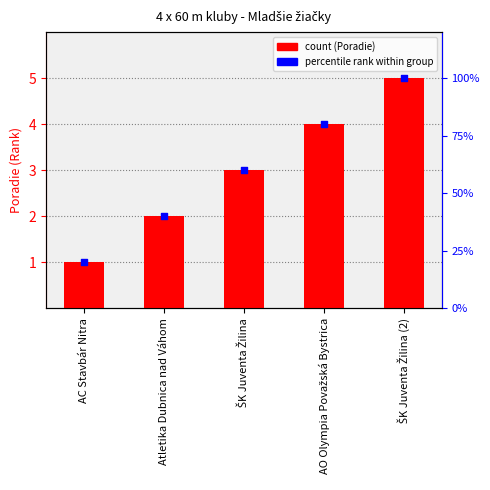

What is the total value across all series at ŠK Juventa Žilina (2)?

10